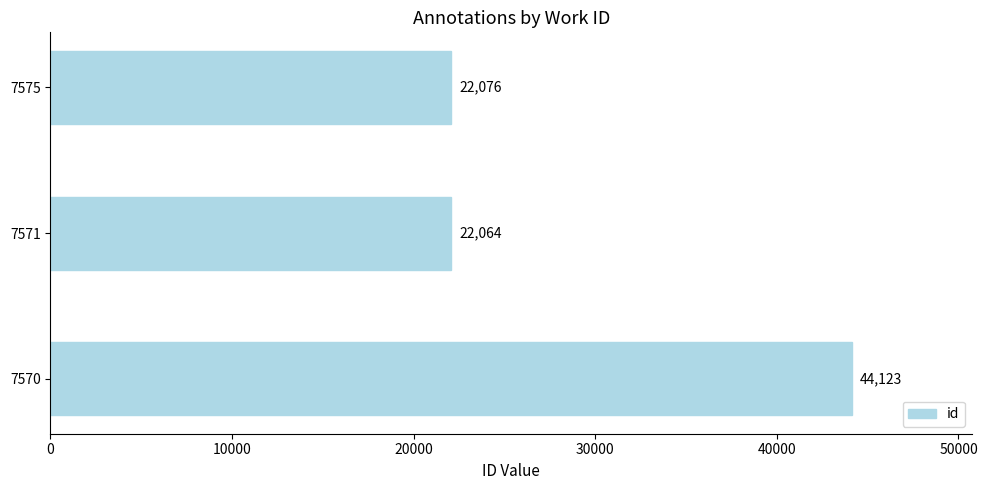

Rank the categories by value from lowest to highest.

7571, 7575, 7570